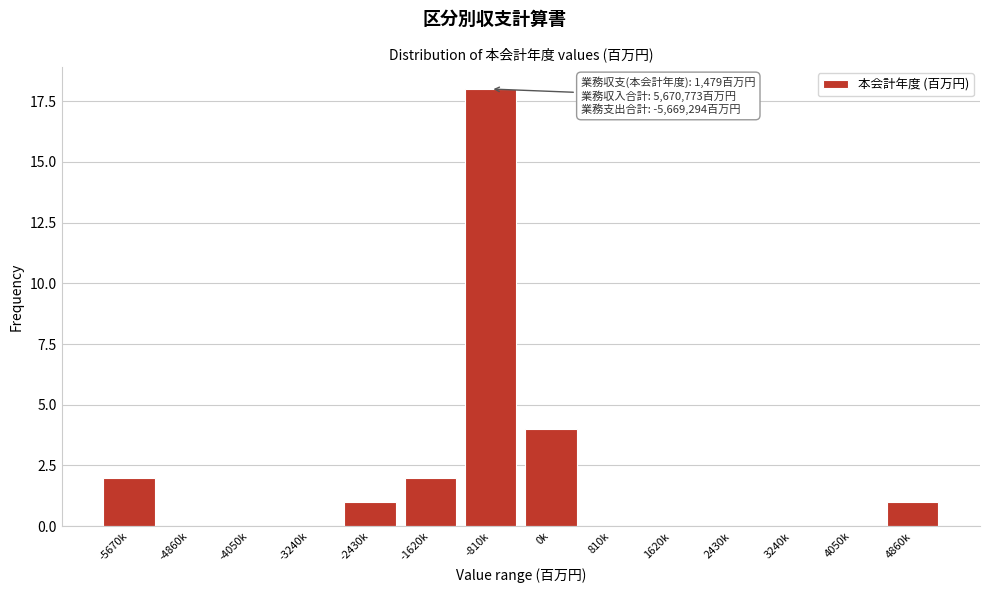

Reading right to left, transcribe all the data shown in this chart.

4860k=1	4050k=0	3240k=0	2430k=0	1620k=0	810k=0	0k=4	-810k=18	-1620k=2	-2430k=1	-3240k=0	-4050k=0	-4860k=0	-5670k=2